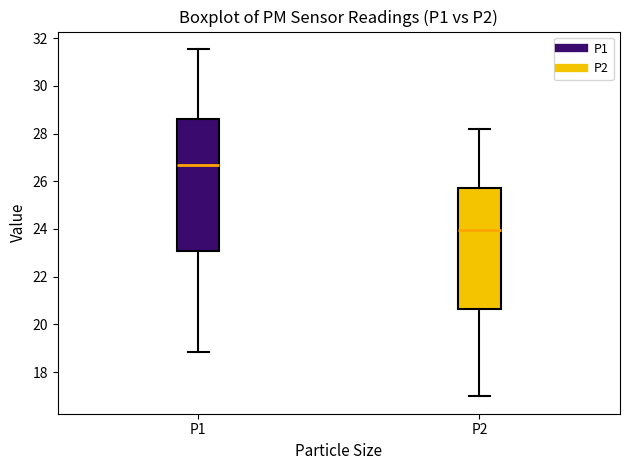

Reading left to right, read every box against the y-axis: the position of its median line, the range the box covers, and the ends of its whiskers. The values are not printed on the chart, so give them approximately, as read against the axis.

P1: median 26.6, box 23.0 to 28.6, whiskers 18.8 to 31.6
P2: median 24.0, box 20.6 to 25.8, whiskers 17.0 to 28.2